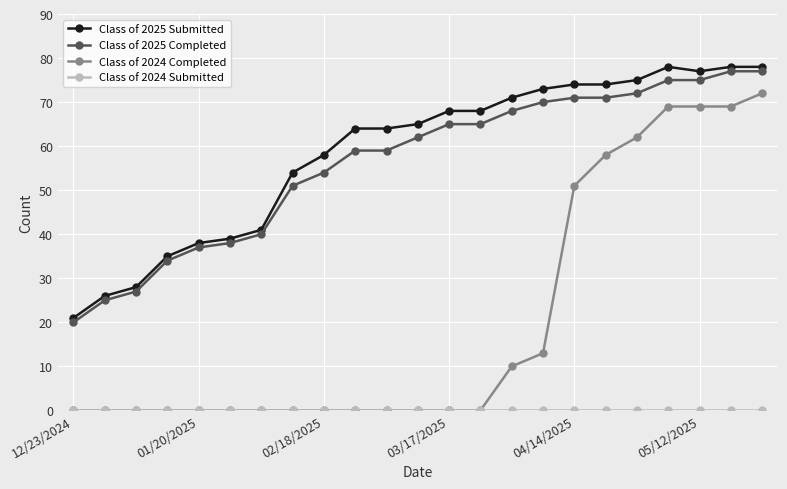

True or false: Class of 2025 Submitted and Class of 2024 Completed intersect in this chart.

False